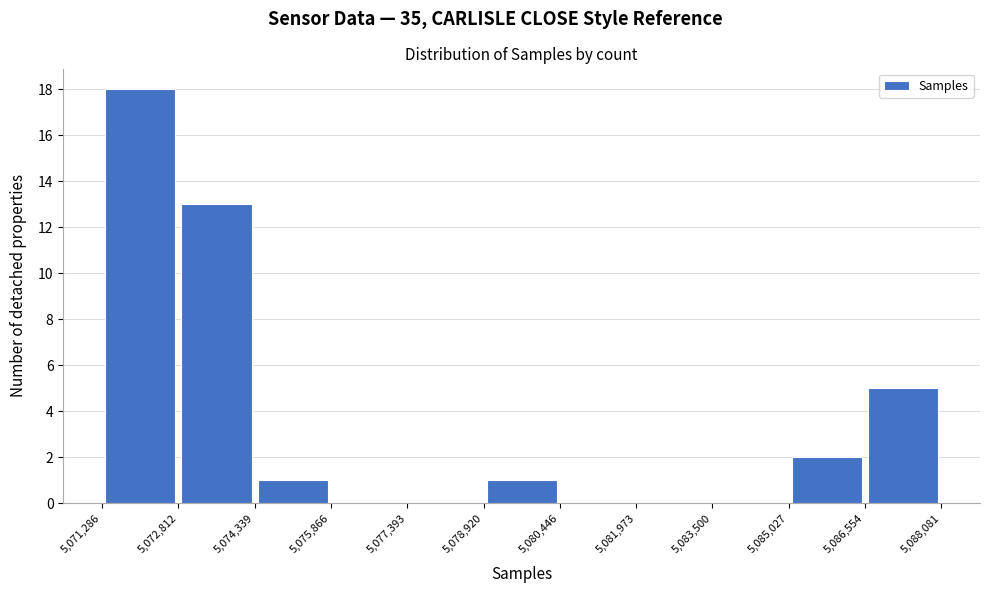

Over which range of the x-axis is the bar tallest?

5,071,286 to 5,072,812